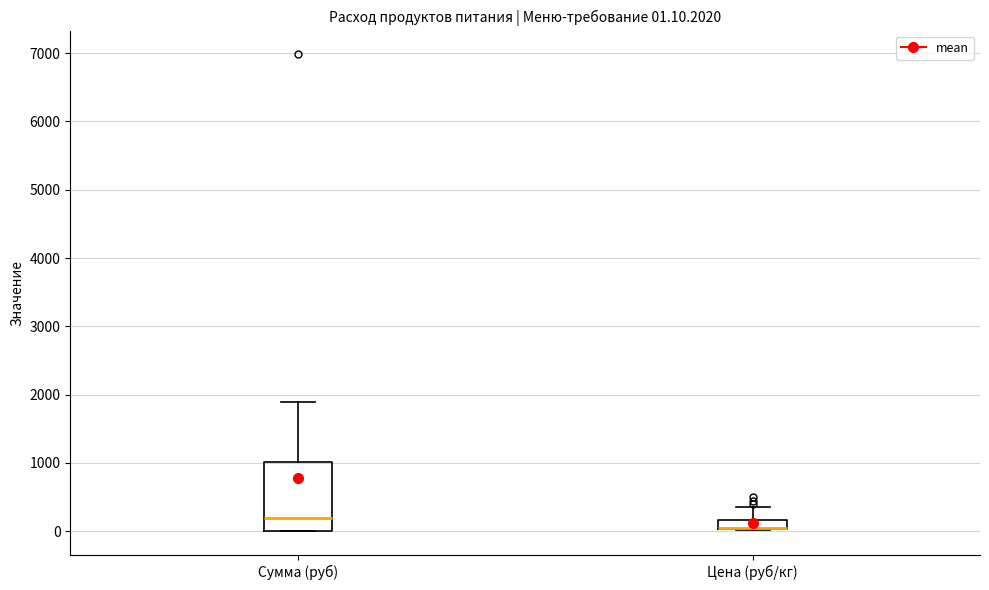

Comparing the boxes themselves (not the whiskers), which one is the tallest?

Сумма (руб)